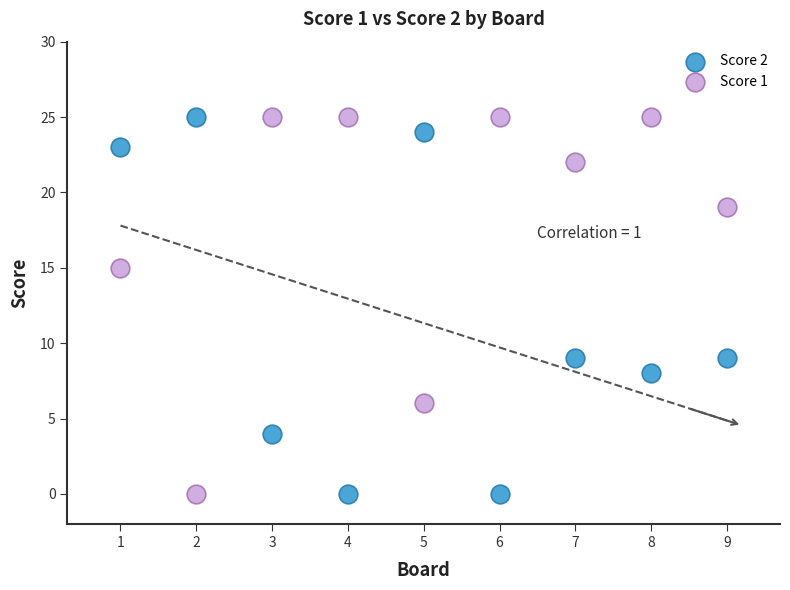

What is the X range (max minus min) for the scatter plot?

8